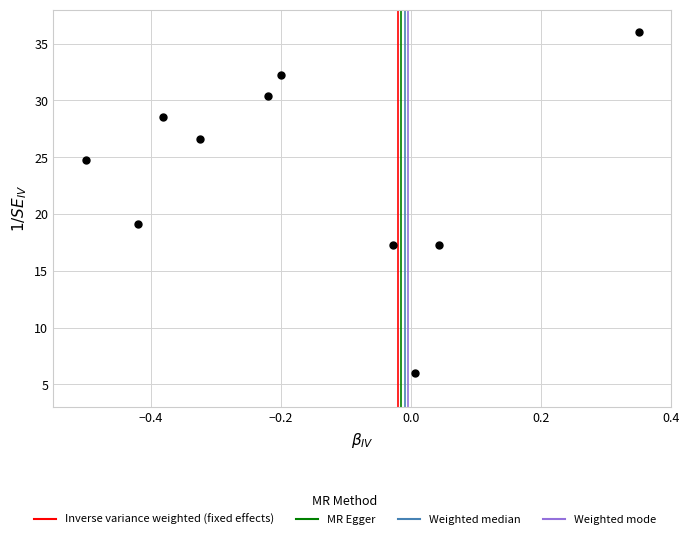

What Y value in the scatter plot is closest to 21?

19.1